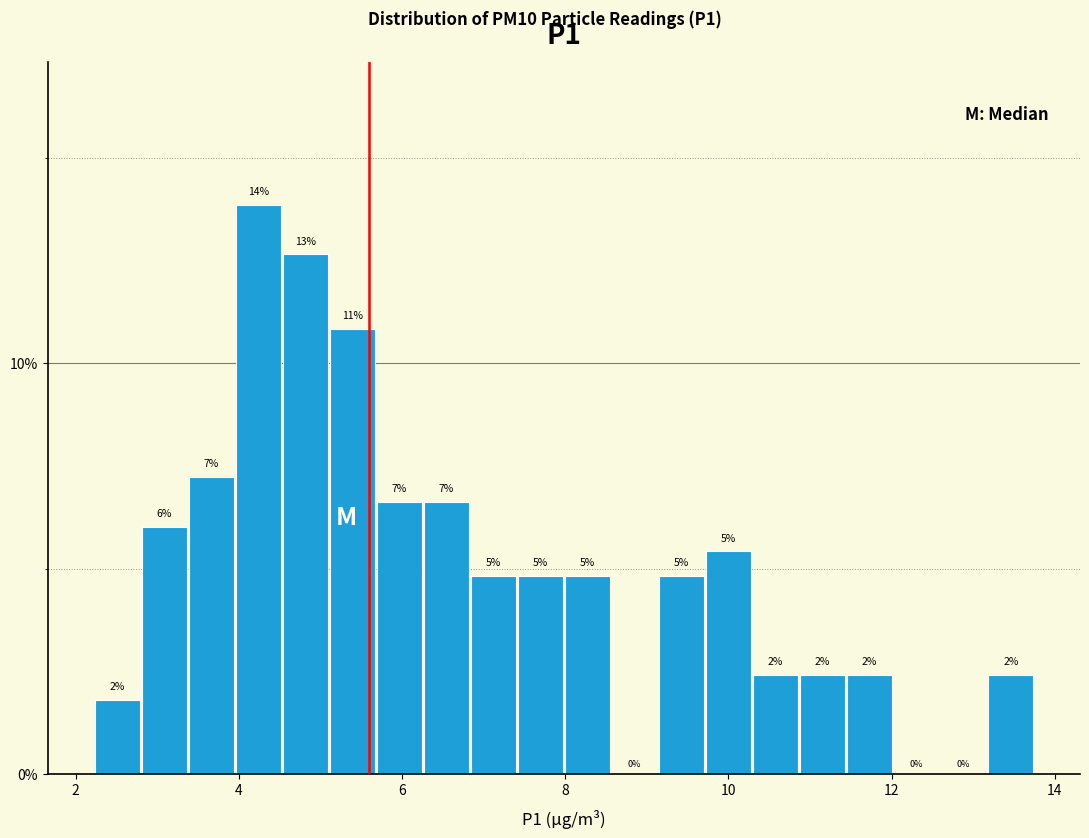

Read against the x-axis, roughly where is the centre of the tallest bar?

4.2